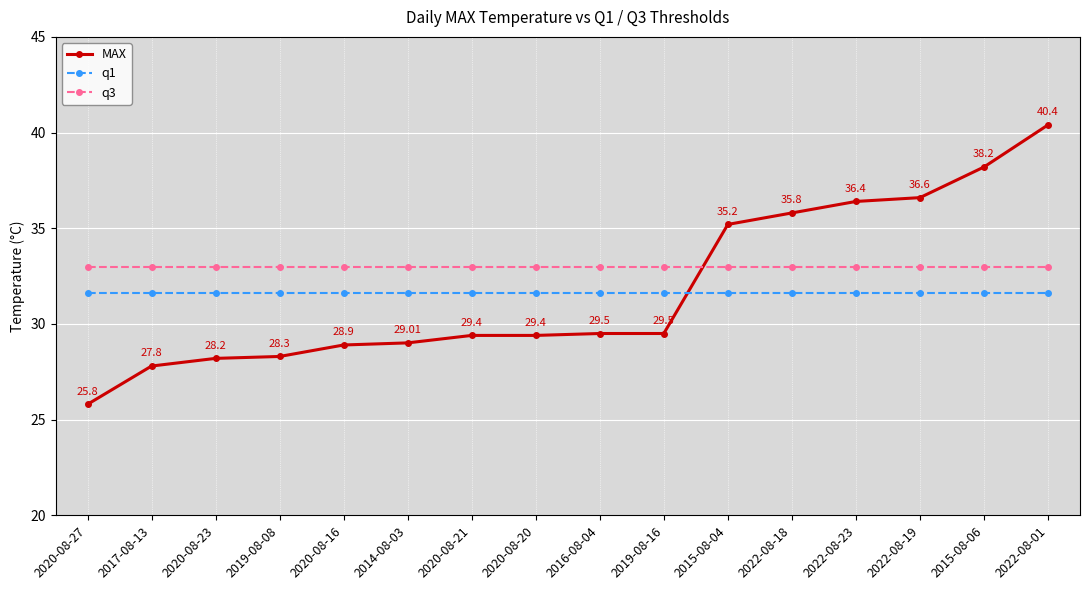

Where do q1 and MAX first cross each other?

2019-08-16 and 2015-08-04